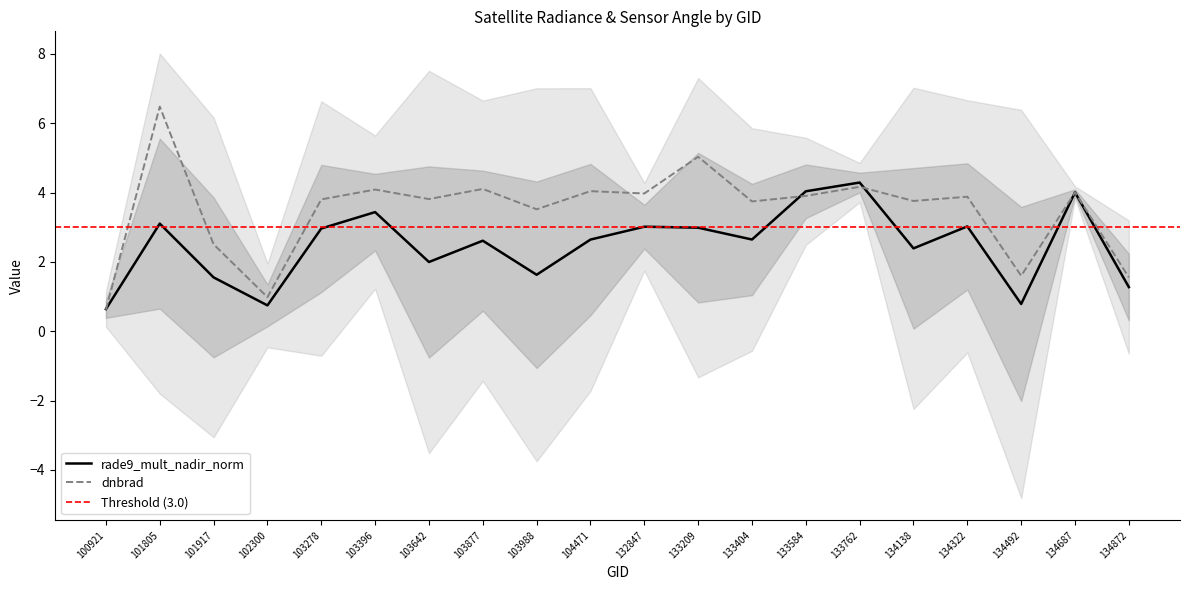

In dnbrad, how many points are higher than both neighbors (excluding endpoints)?

8